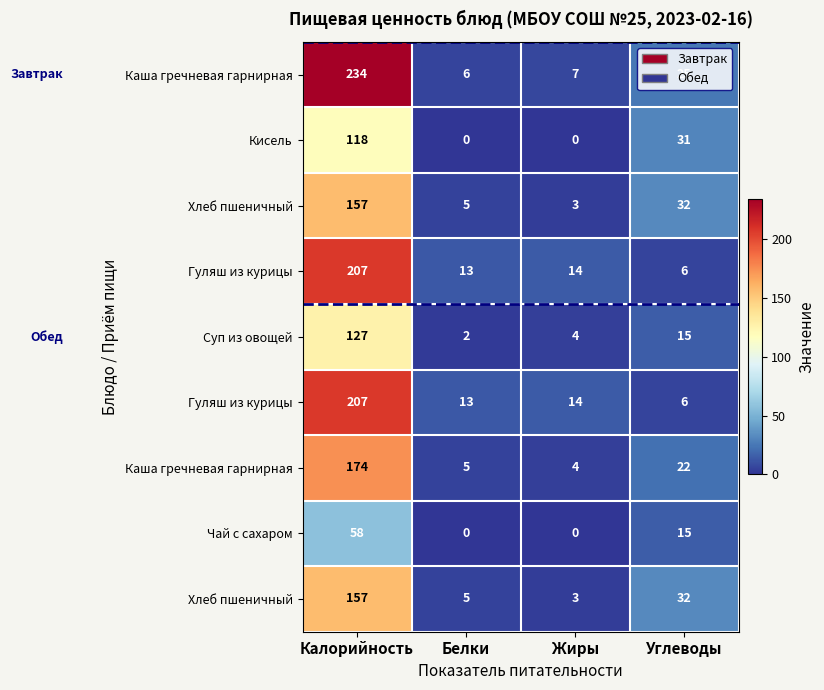

Which has a higher value, Белки or Жиры?

Жиры